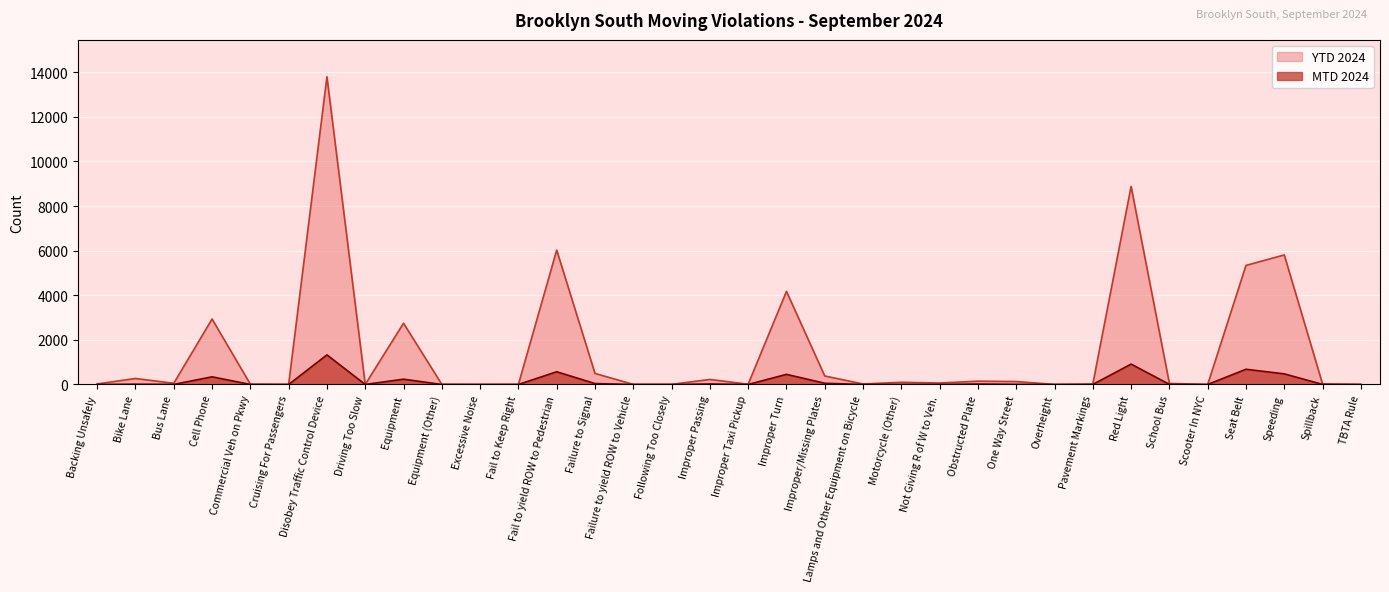

What is the total value across all series at Spillback?

25